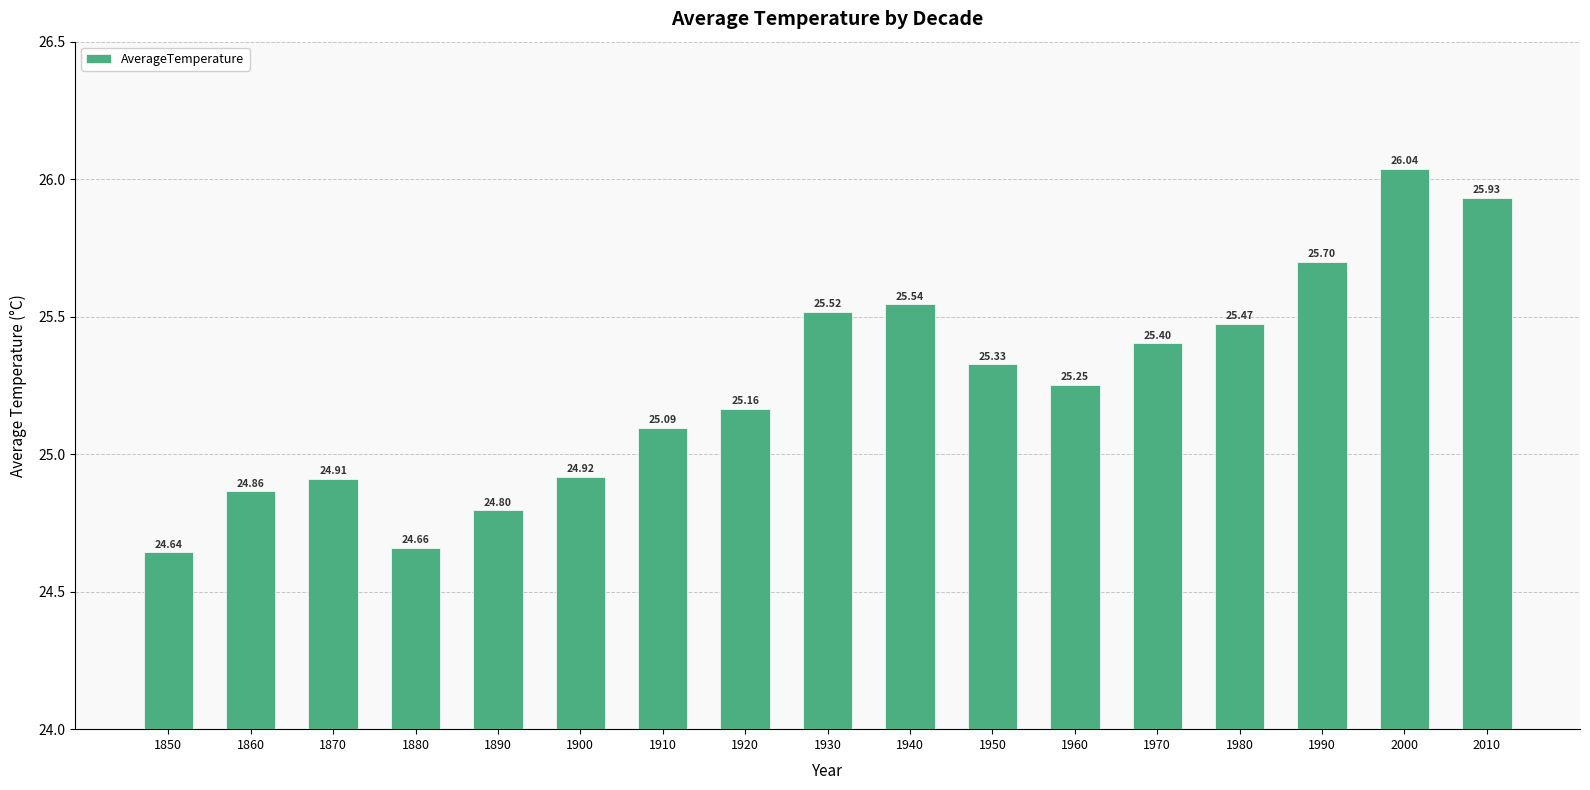

Approximately how many times larger is the value at 1970 compared to 2000?

1.0